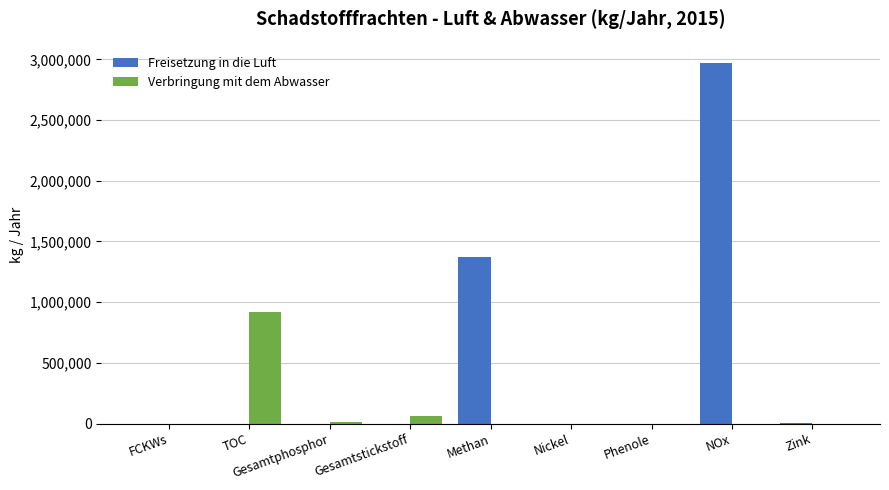

What is the sum of all Freisetzung in die Luft values?

4341541